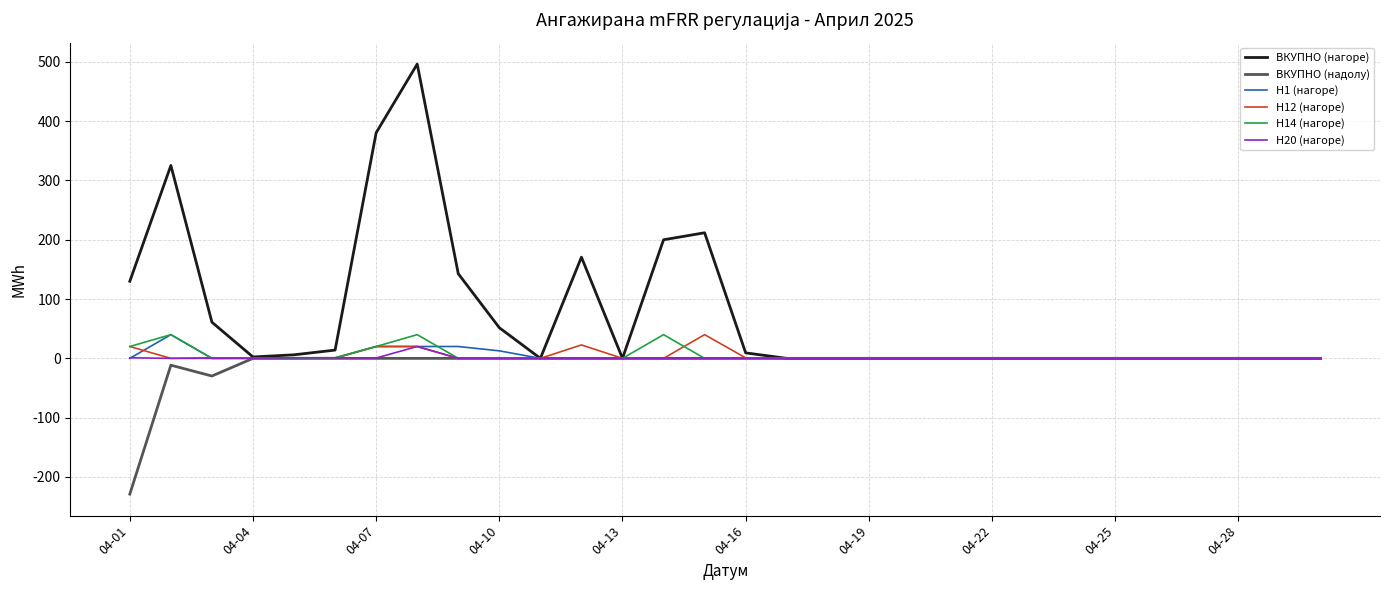

Which series has the widest spread of values?

ВКУПНО (нагоре)